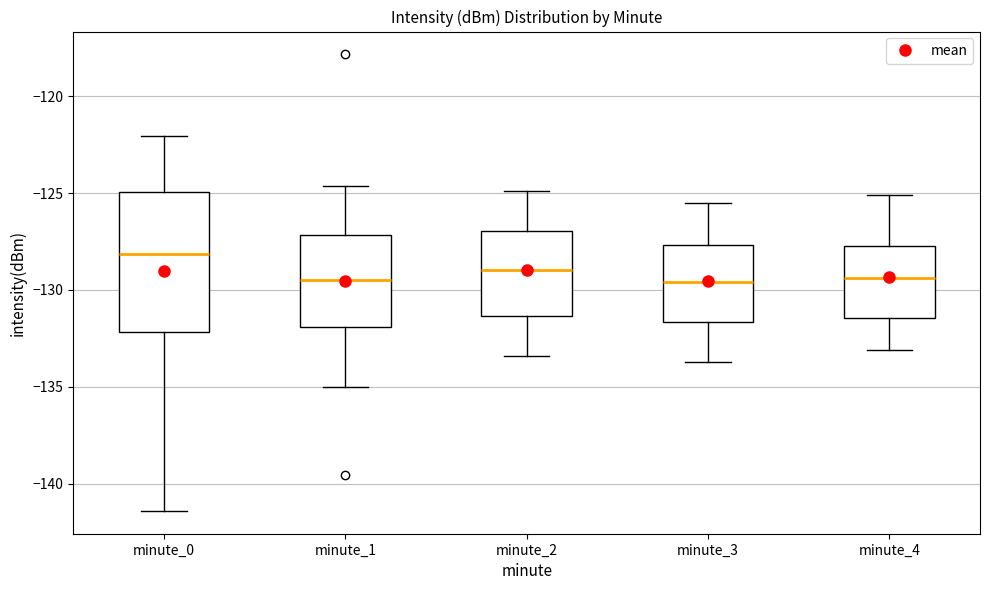

Comparing the boxes themselves (not the whiskers), which one is the tallest?

minute_0